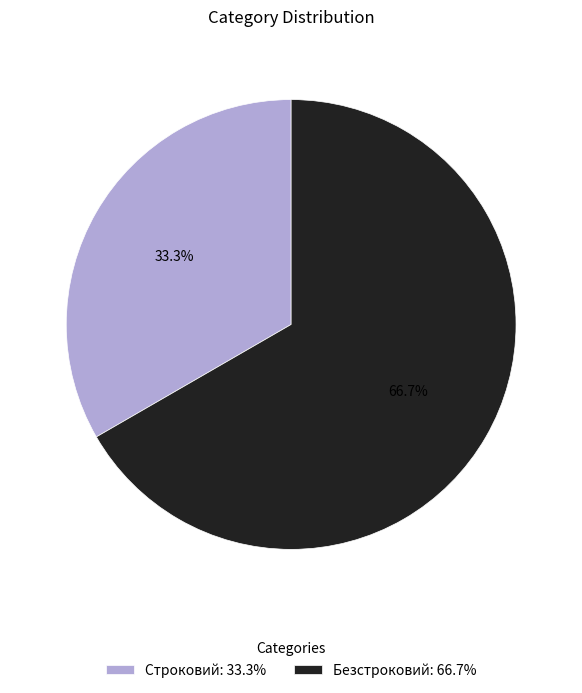

What is the ratio of the value at Безстроковий to the value at Строковий?

2.0